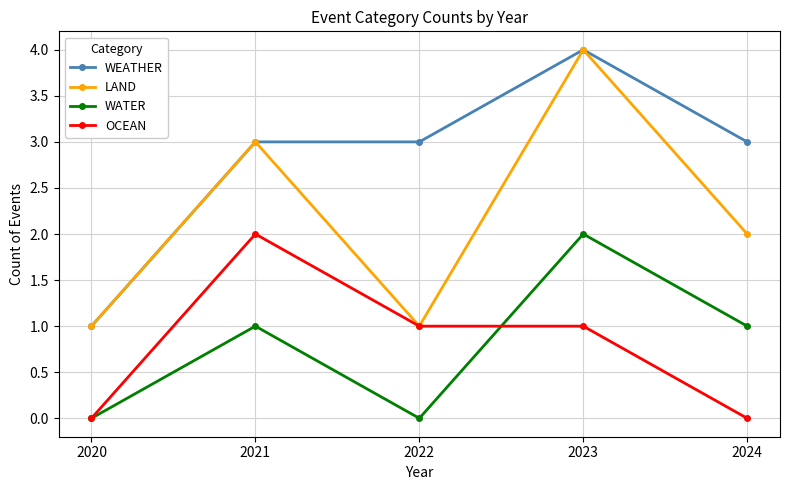

Between 2021 and 2022, which series saw the biggest shift?

LAND